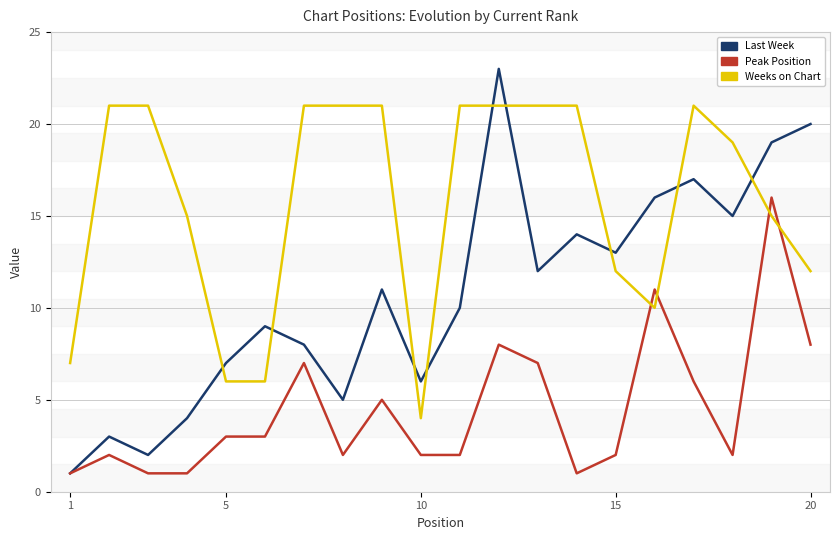

What is the smallest value displayed?

1